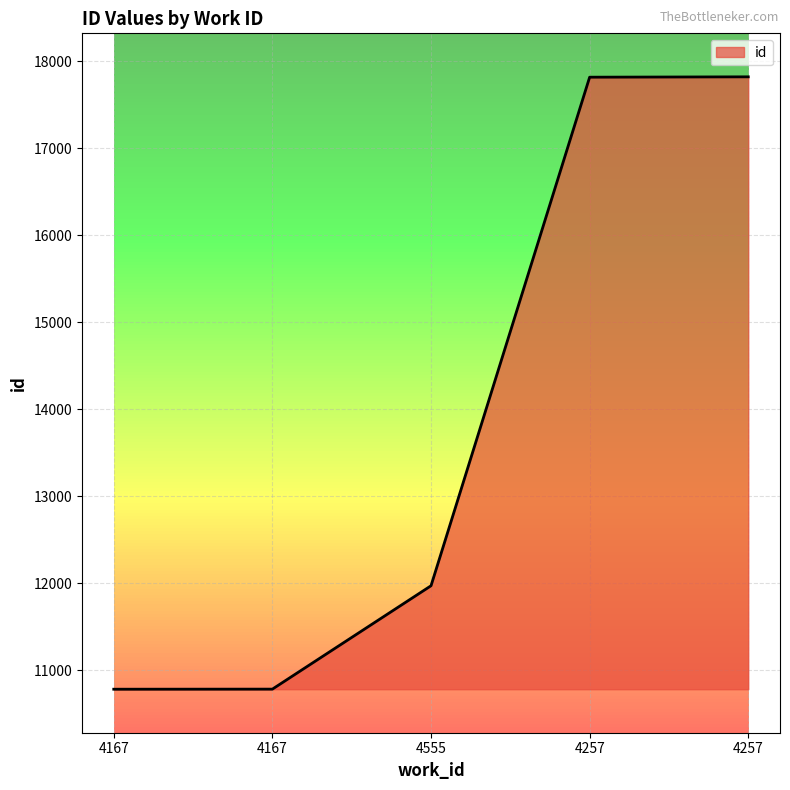

How many values are below 11971?

2